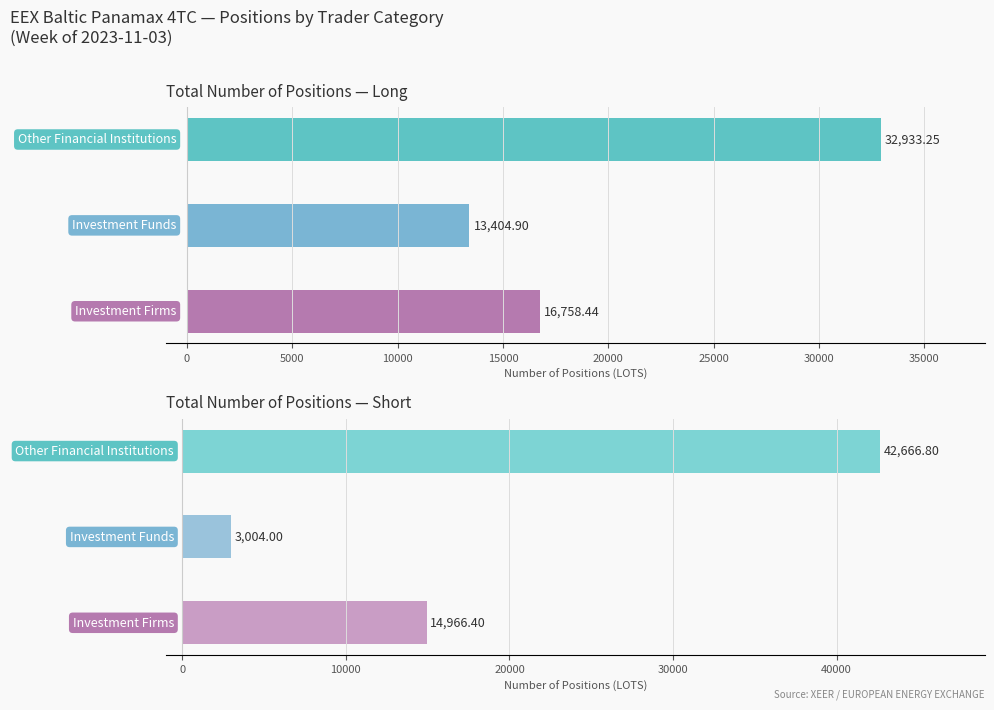

Is the value of Long at −5000 greater than the value of Short at 5000?

No